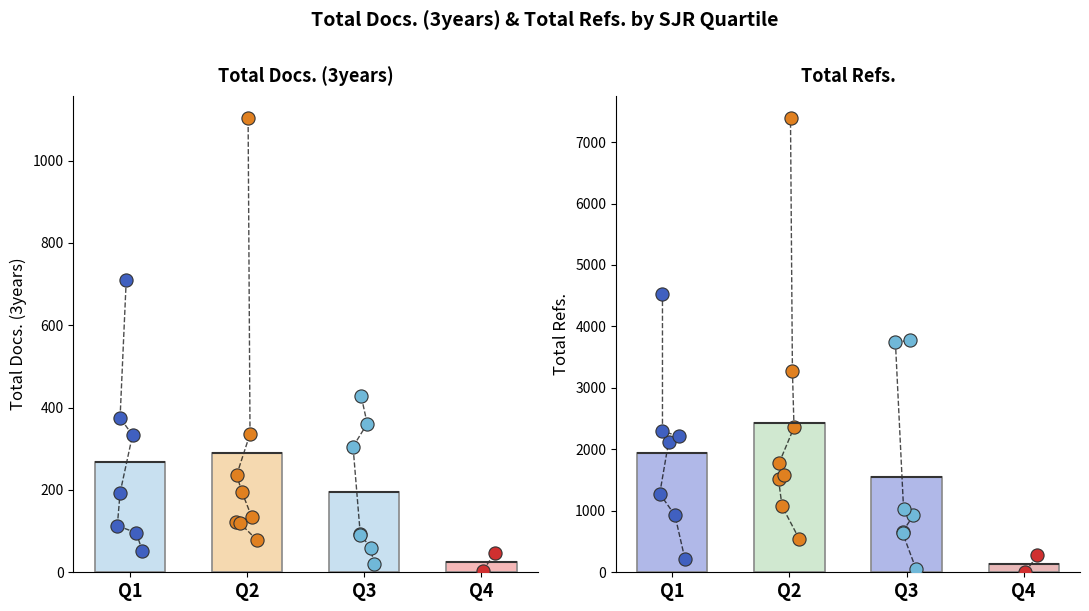

What are all the series names shown in the legend?

Total Docs. (3years), Total Refs.